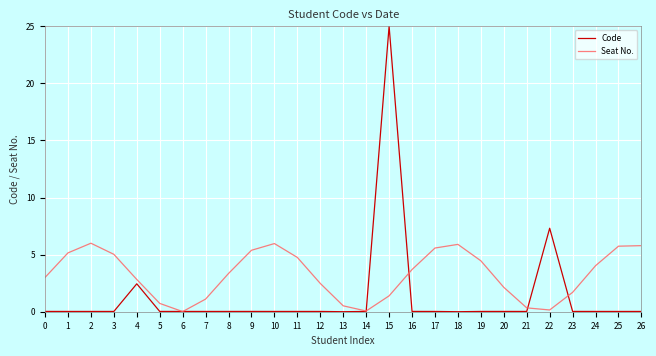

What is the maximum value for Seat No.?

6.0